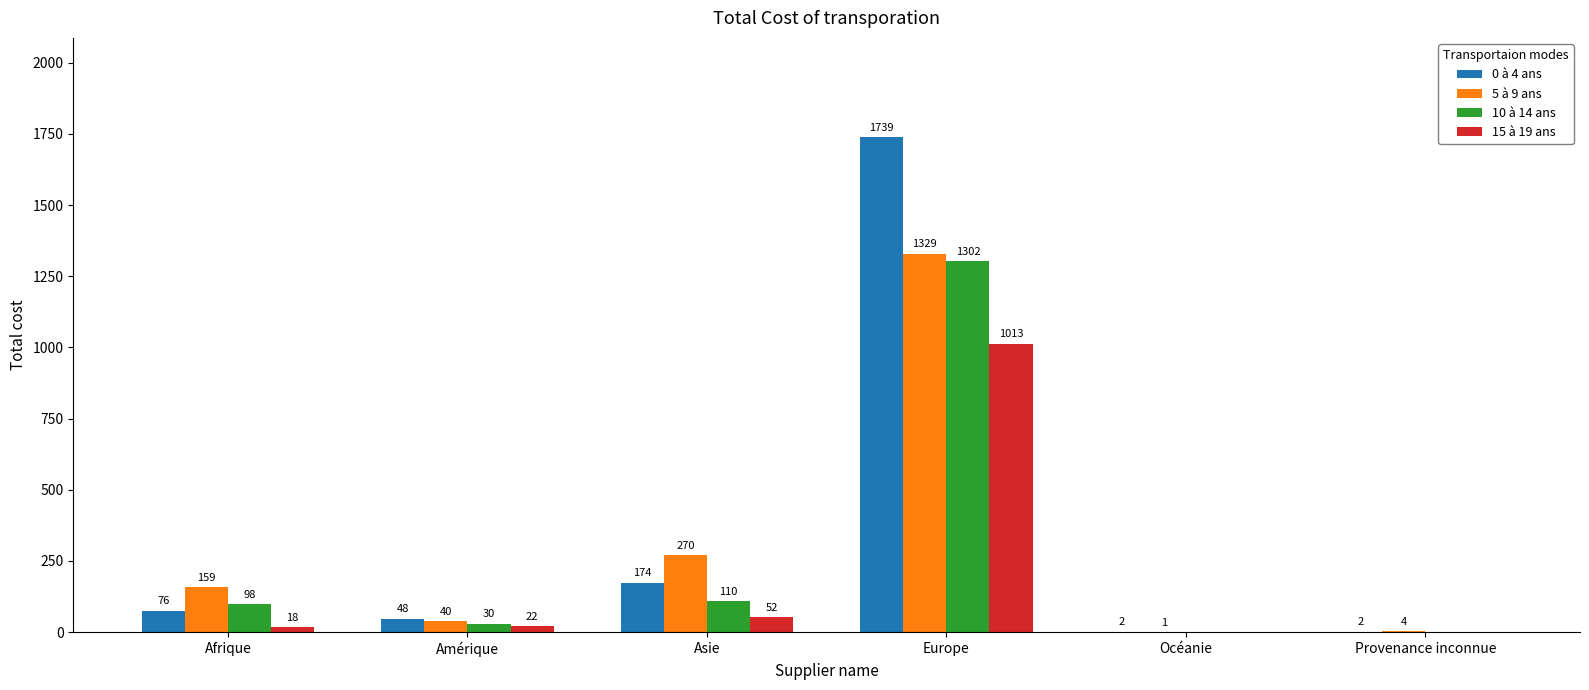

Is it true that 0 à 4 ans equals 174 at Asie?

True